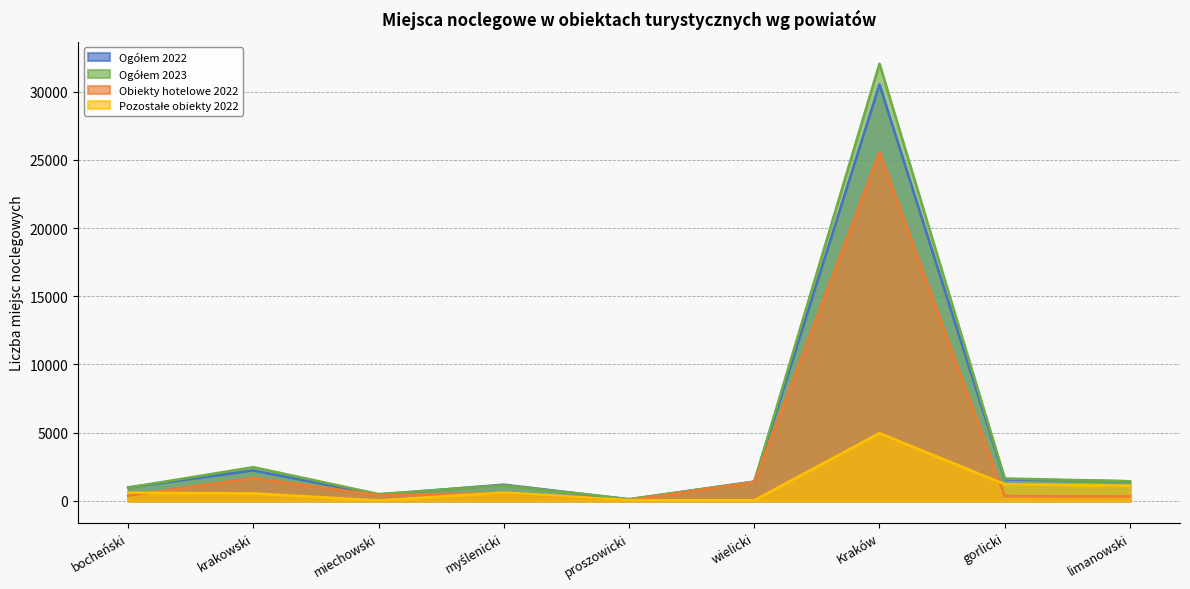

The value of Obiekty hotelowe 2022 at wielicki is 1369. True or false?

True